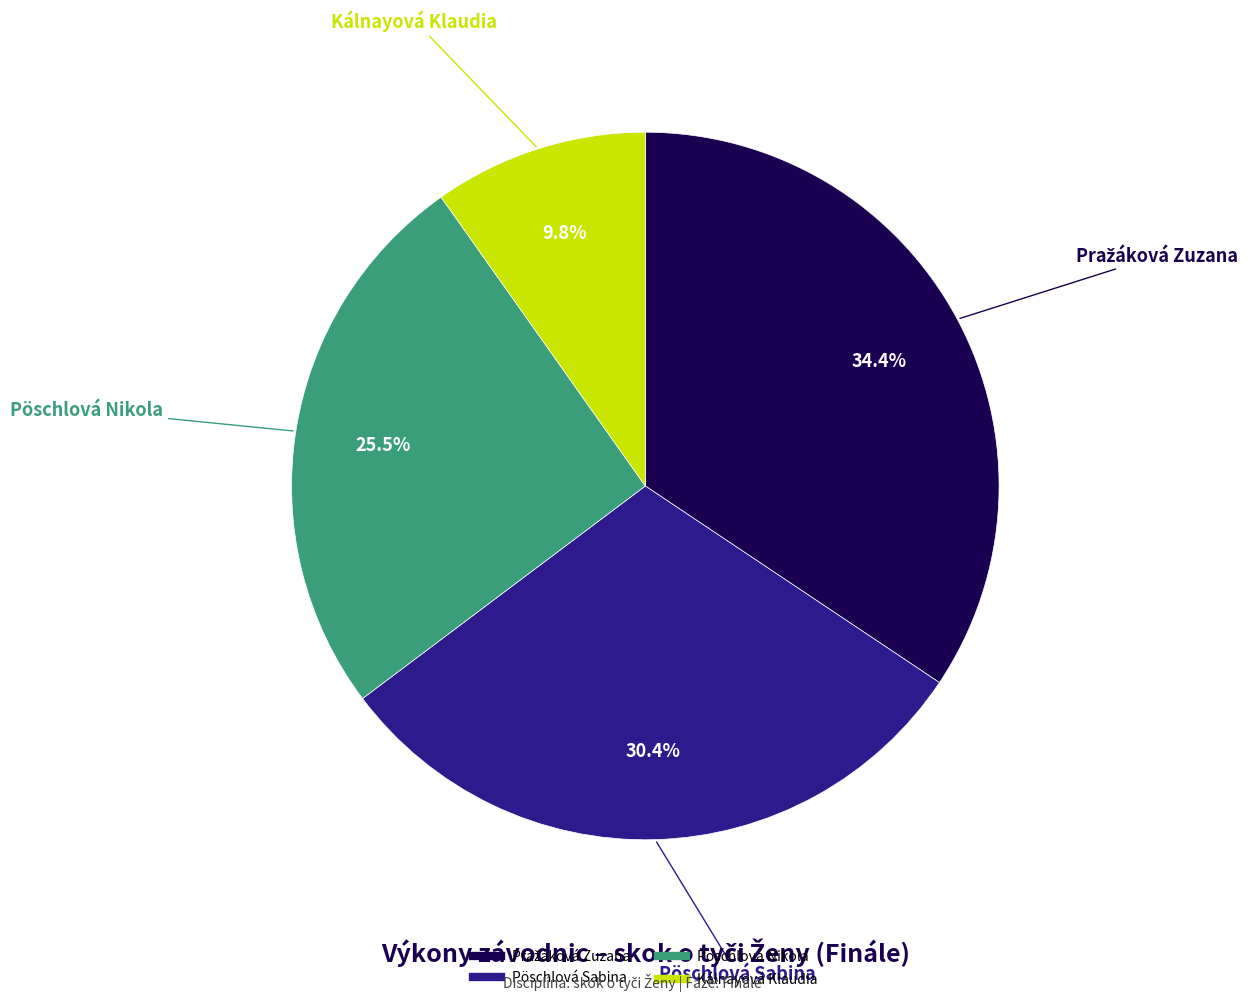

What is the ratio of the value at Pöschlová Sabina to the value at Kálnayová Klaudia?

3.1